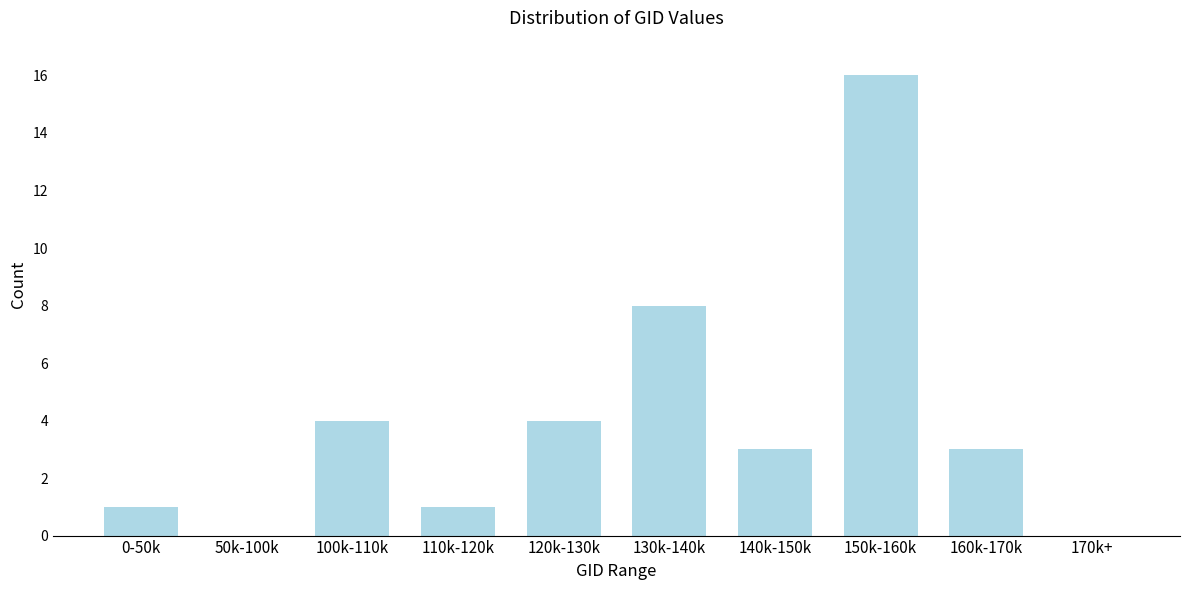

Reading left to right, what are all the values shown in this chart?

0-50k=1	50k-100k=0	100k-110k=4	110k-120k=1	120k-130k=4	130k-140k=8	140k-150k=3	150k-160k=16	160k-170k=3	170k+=0